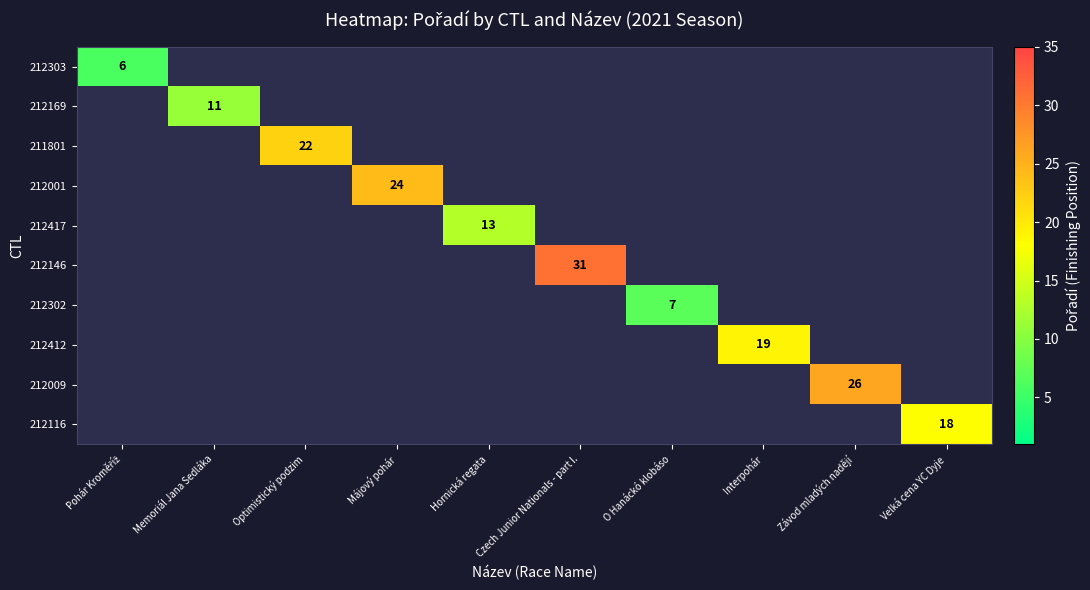

The value of 211801 at Optimistický podzim is 4. True or false?

False